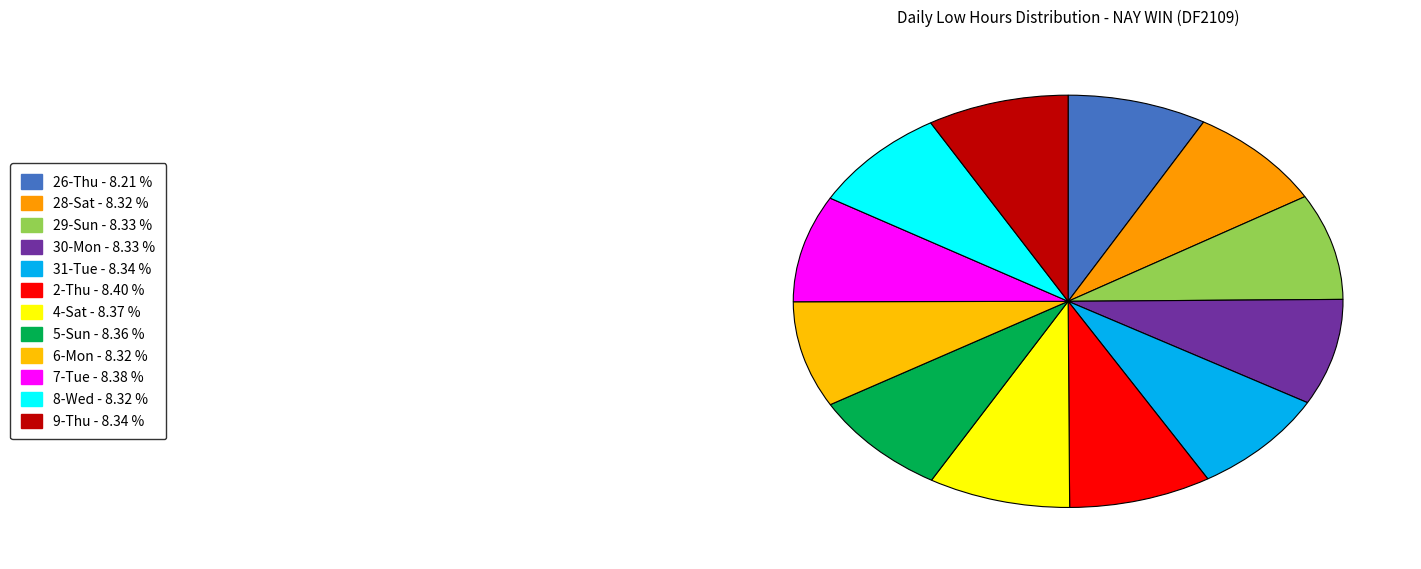

How many segments does this pie chart have?

12